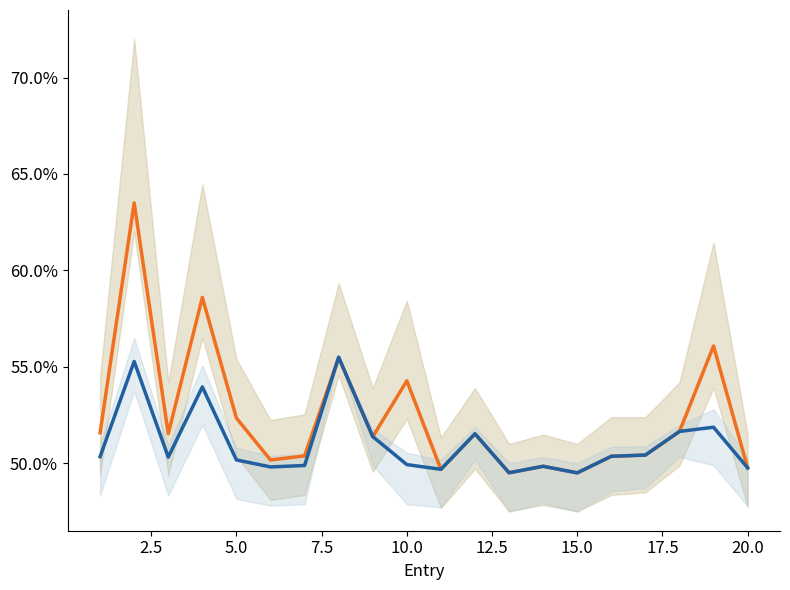

At 20.0, list the series in order from largest to smallest.

payment, contract_value